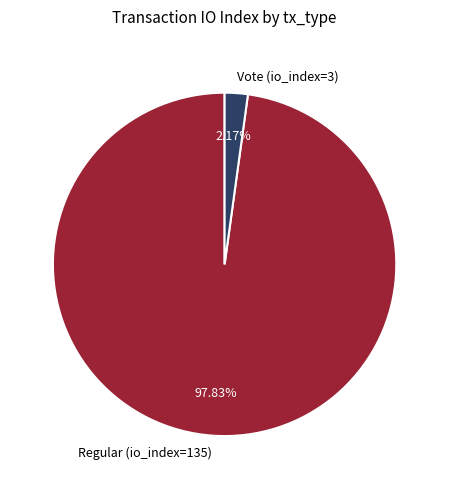

Between Vote (io_index=3) and Regular (io_index=135), which is larger?

Regular (io_index=135)